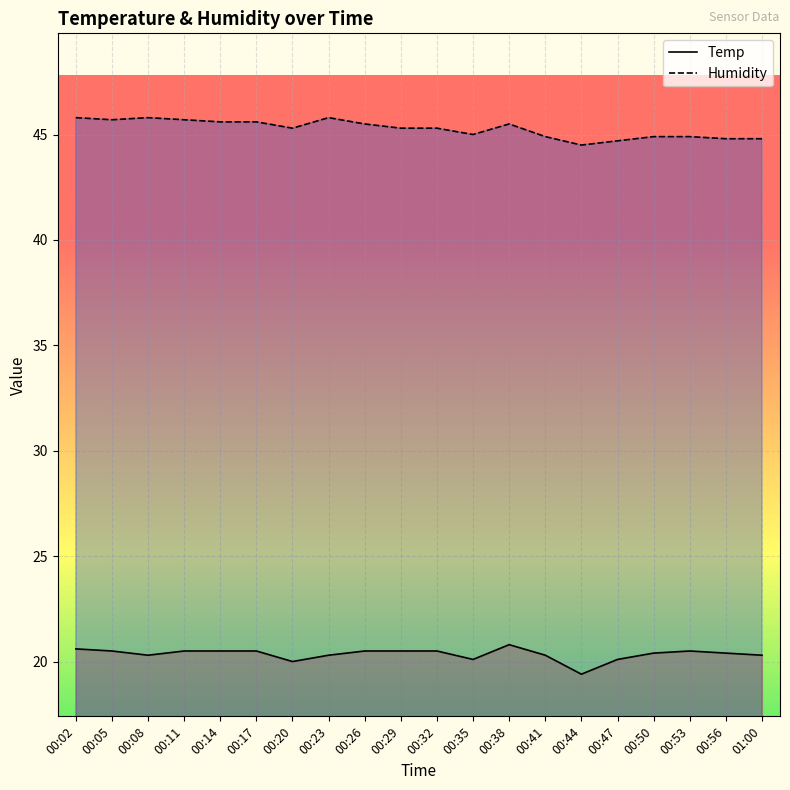

How many interior local peaks does the Humidity series have?

3